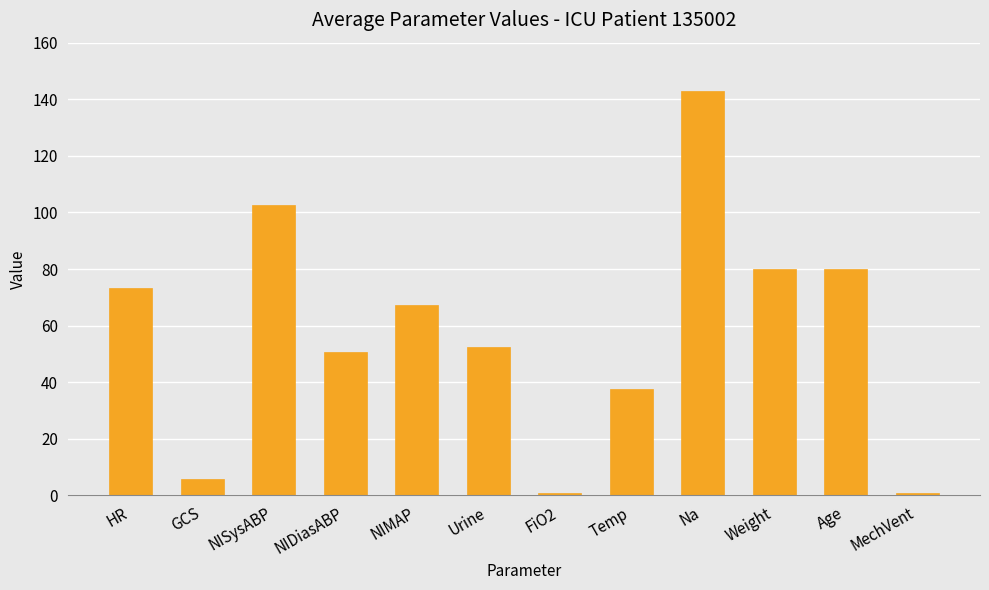

Which category has the highest value across all series?

Na